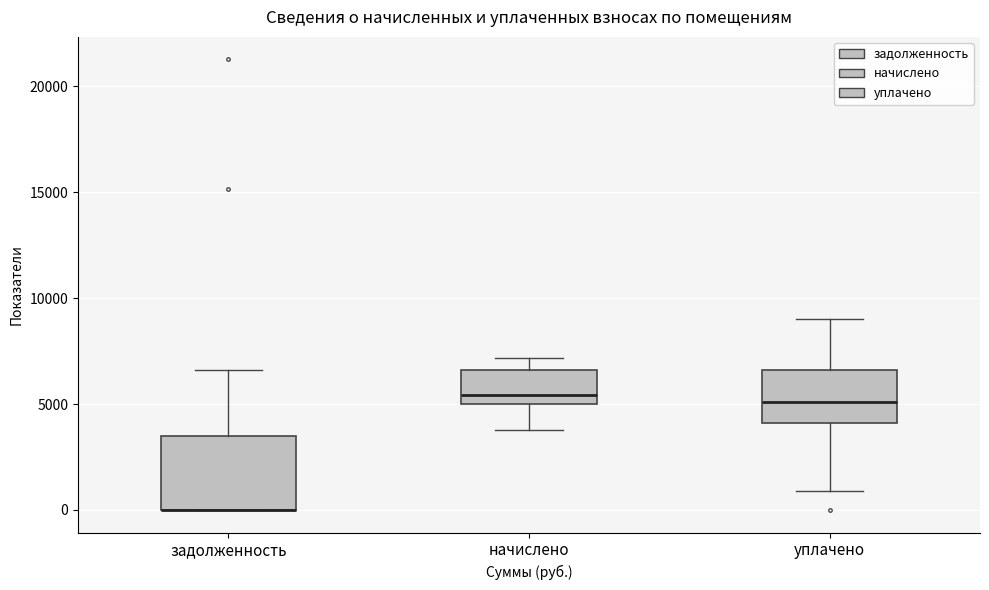

Where is the upper edge of the box for уплачено on the y-axis? The values are not printed on the chart, so give them approximately, as read against the axis.

6500